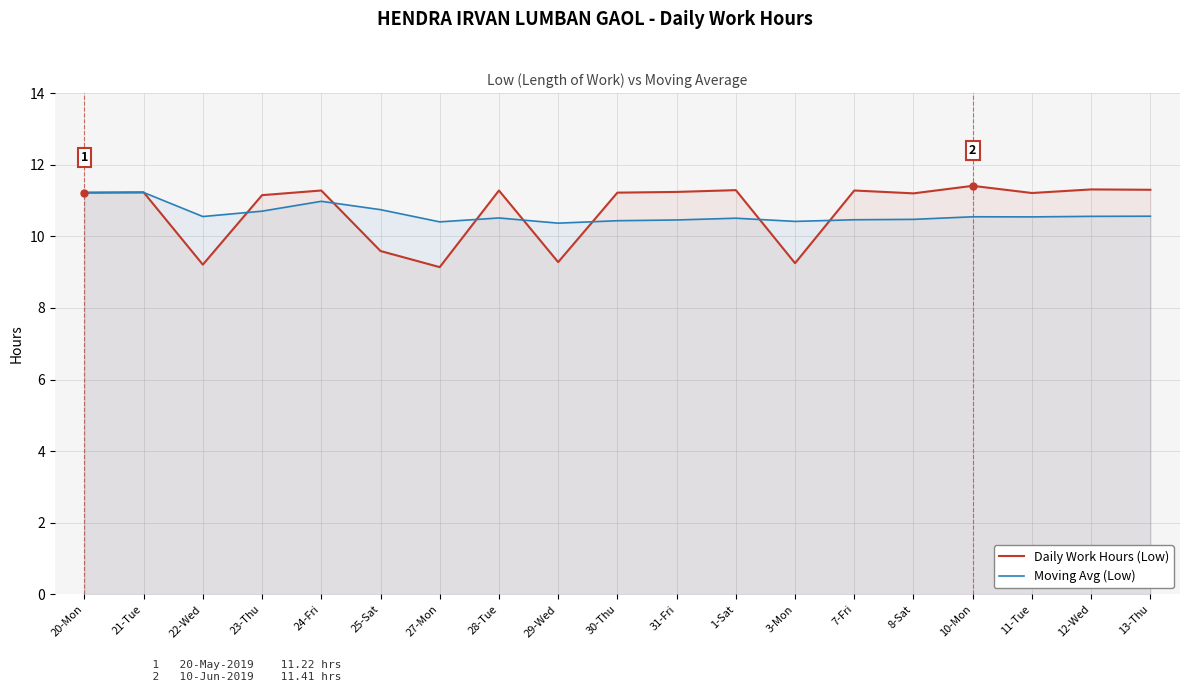

The value of Daily Work Hours (Low) at 27-Mon is 9.1. True or false?

True